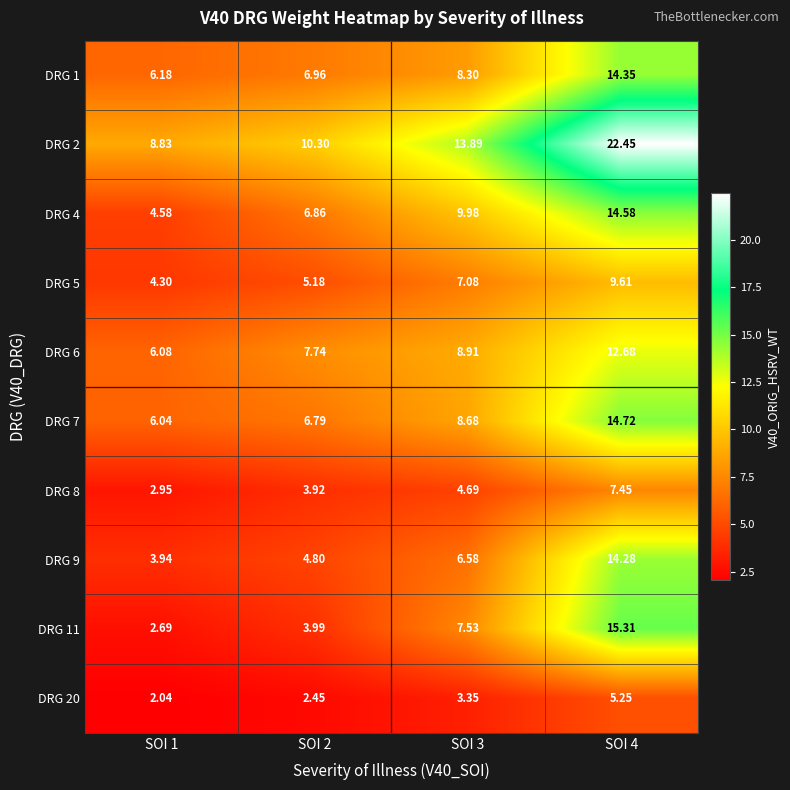

What is the total value across all series at SOI 1?

47.6